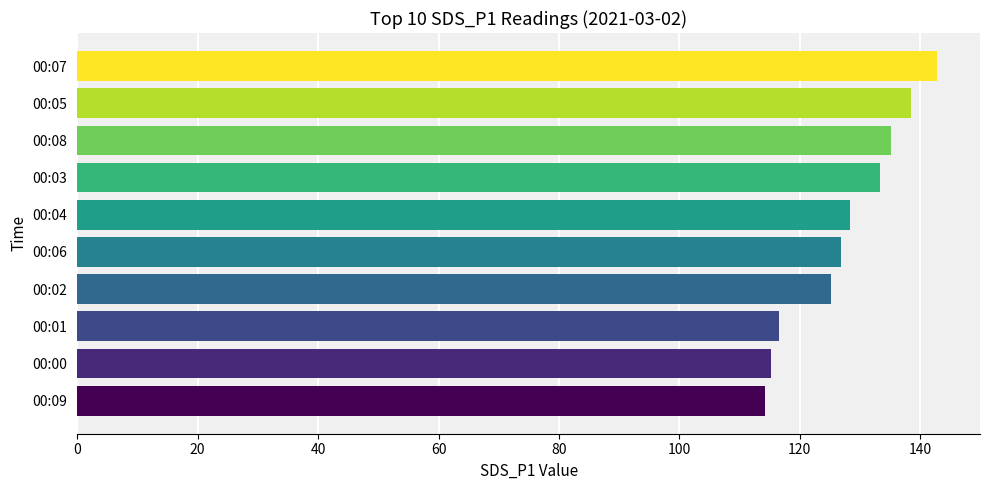

How many data points are less than 128?

5